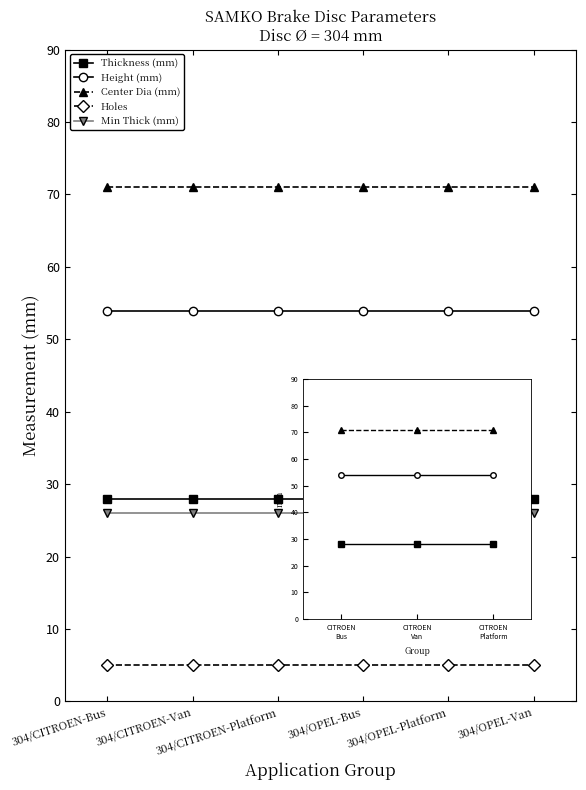

True or false: Holes and Min Thick (mm) intersect in this chart.

False